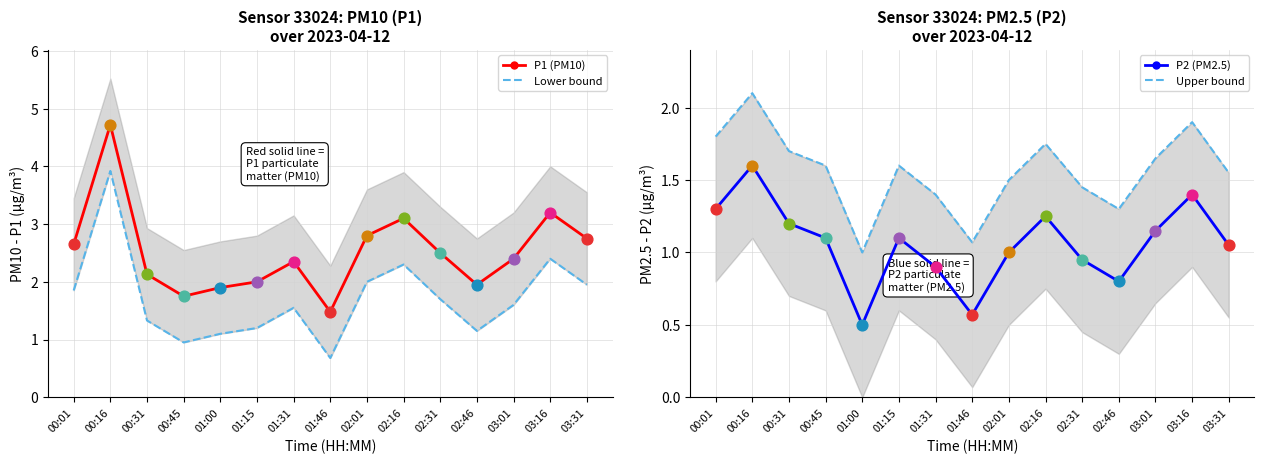

What are all the series names shown in the legend?

P1 (PM10), Lower bound, P2 (PM2.5), Upper bound